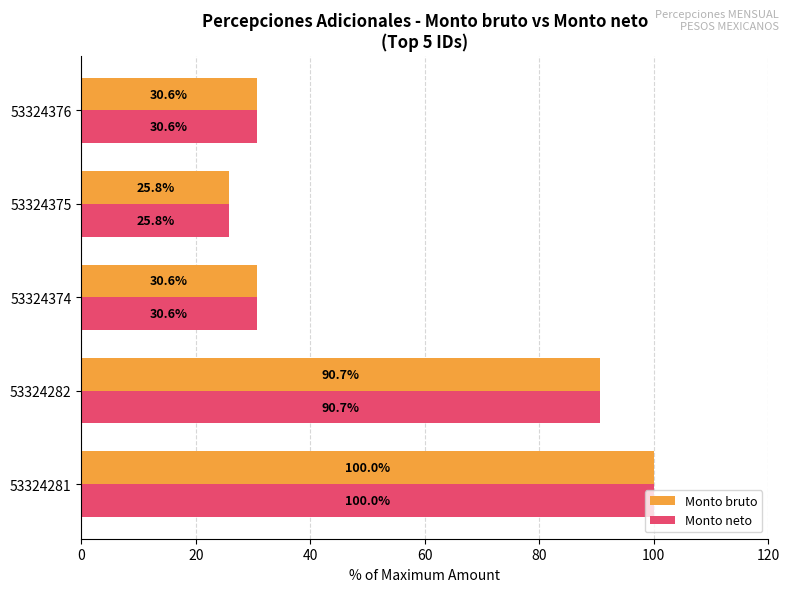

True or false: Monto neto has a value of 10.9 at 53324376.

False